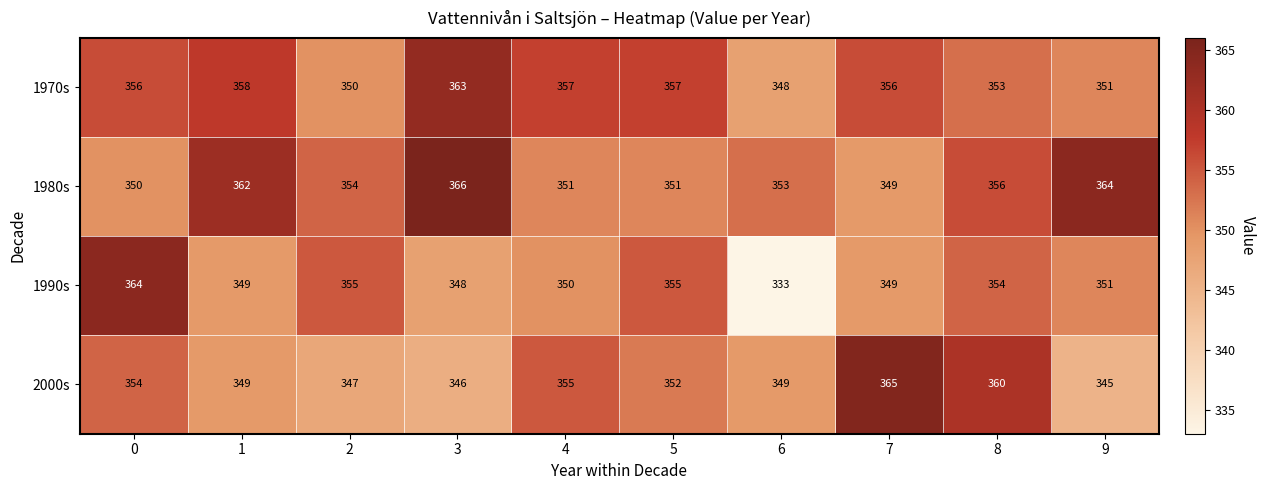

What is the sum of the 2000s values at 3 and 2?

693